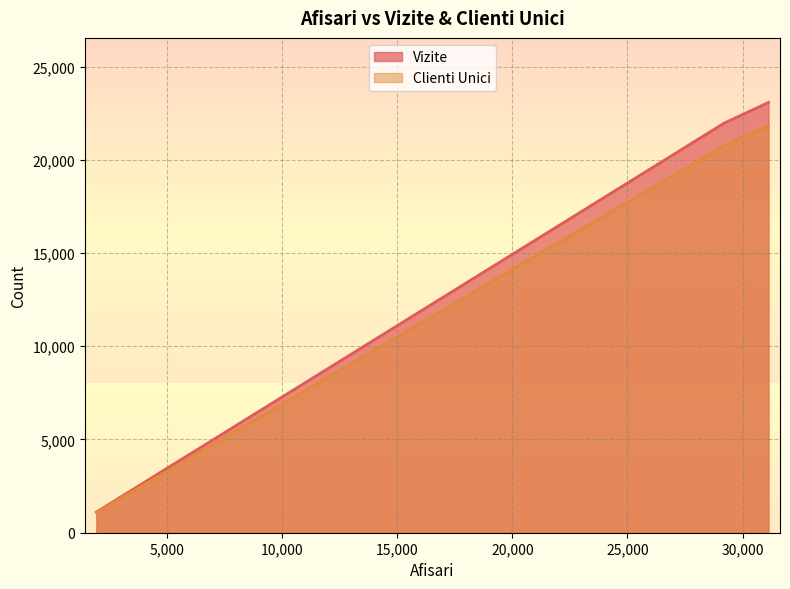

What is the sum of all Vizite values?

46147